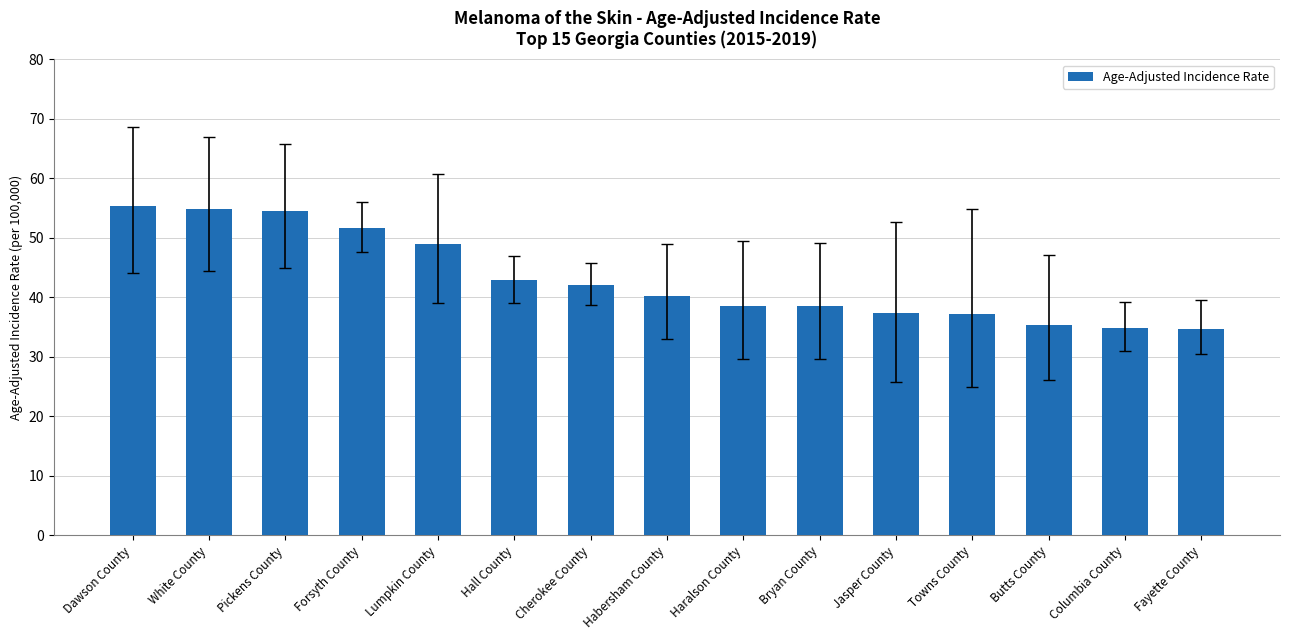

Are the bars grouped side by side (vs. stacked)?

No